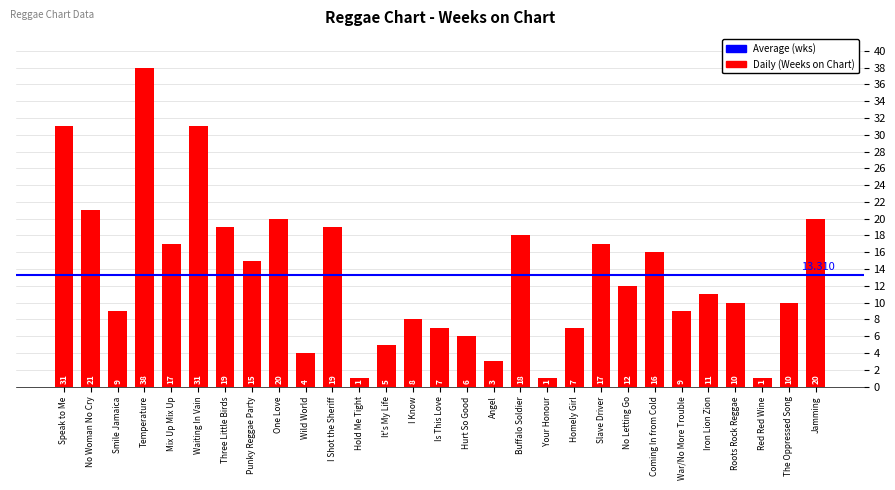

Where does the data first go above 11?

Speak to Me